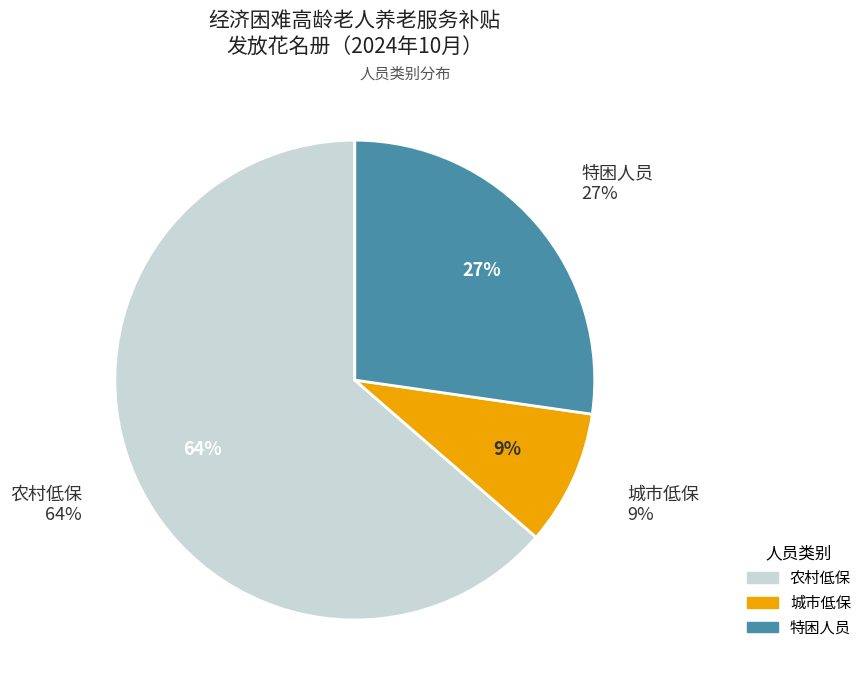

To the nearest percent, what is the difference between the largest and smallest slice percentages?

55%